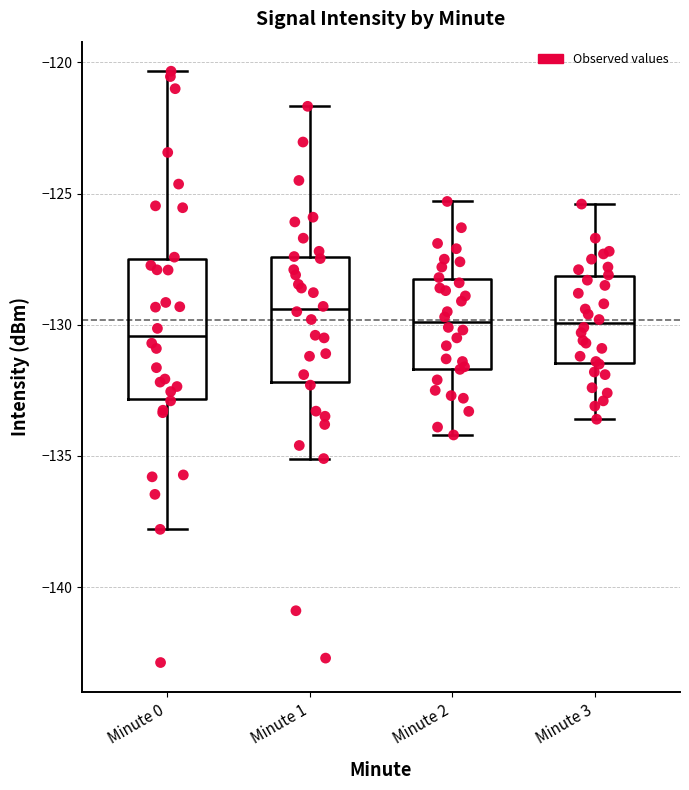

Reading left to right, read every box against the y-axis: the position of its median line, the range the box covers, and the ends of its whiskers. The values are not printed on the chart, so give them approximately, as read against the axis.

Minute 0: median -130.5, box -133.0 to -127.5, whiskers -138.0 to -120.5
Minute 1: median -129.5, box -132.0 to -127.5, whiskers -135.0 to -121.5
Minute 2: median -130.0, box -131.5 to -128.0, whiskers -134.0 to -125.5
Minute 3: median -130.0, box -131.5 to -128.0, whiskers -133.5 to -125.5